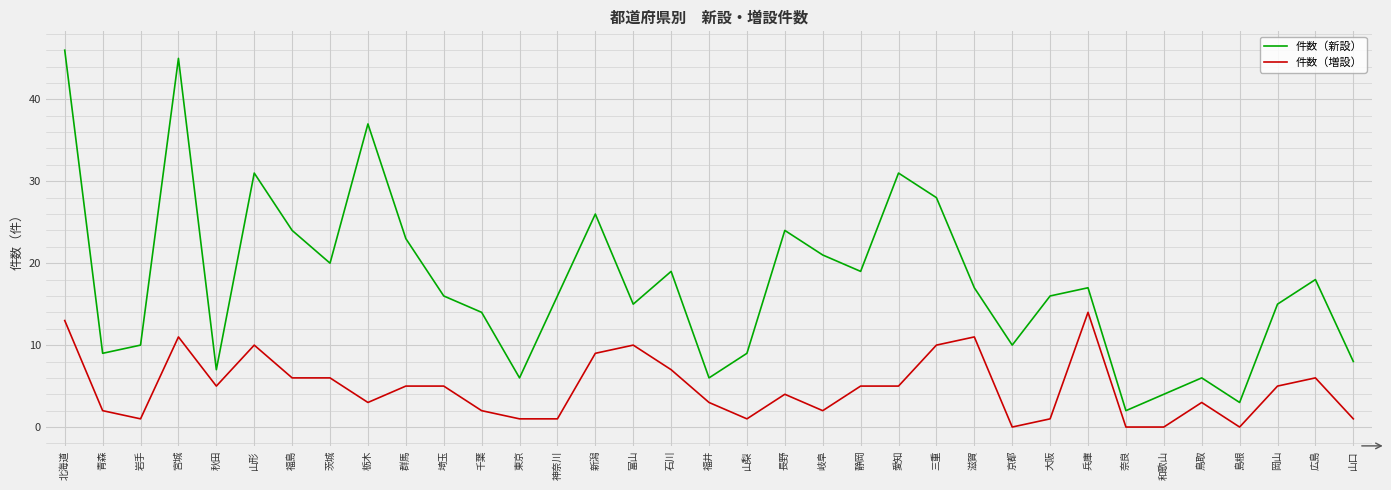

Which series has the largest range (max minus min)?

件数（新設）